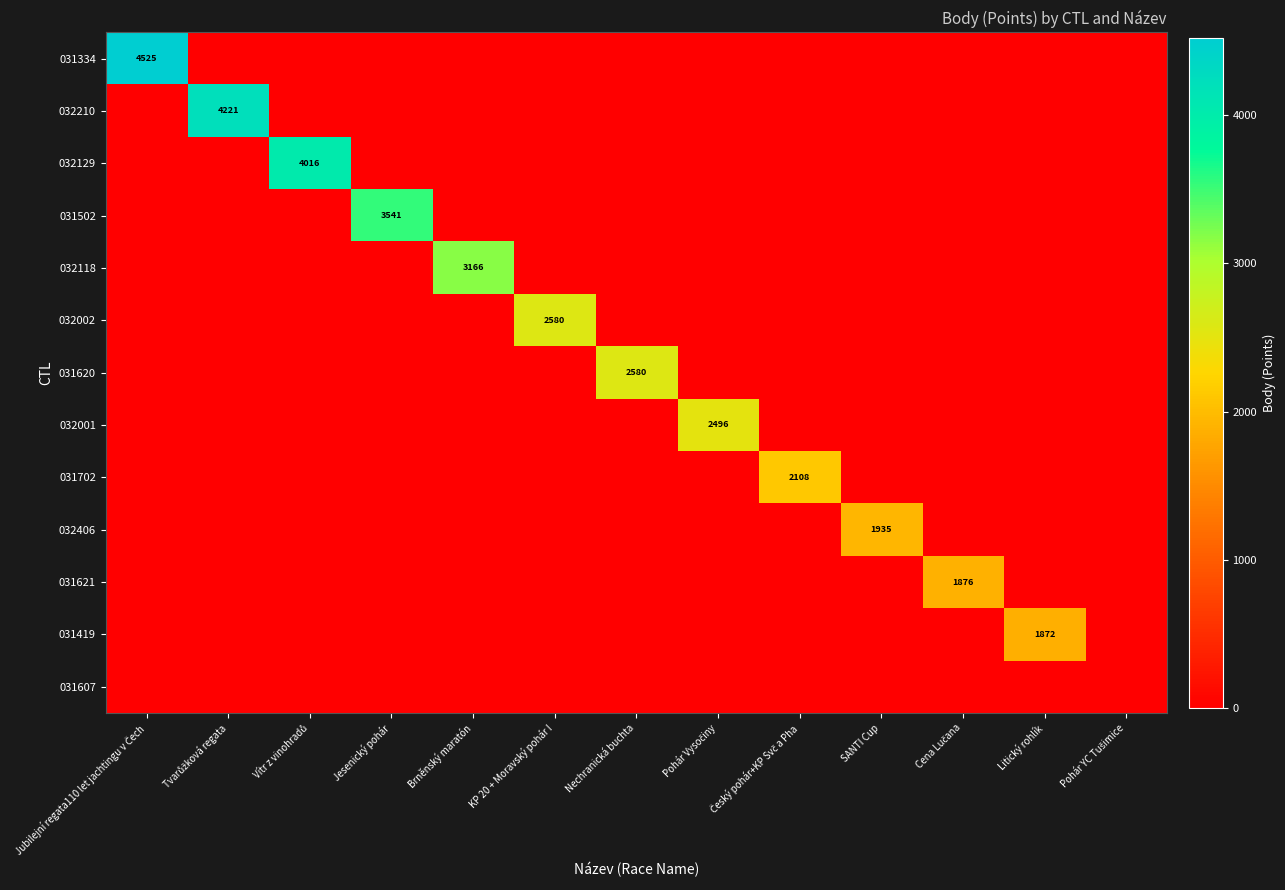

The 032002 series shows 3998 at KP 20 + Moravský pohár I. True or false?

False